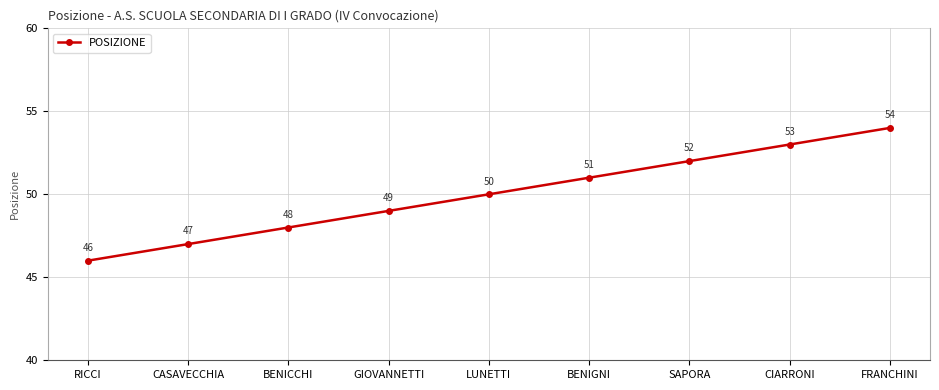

What is the sum of the values at CASAVECCHIA and RICCI?

93